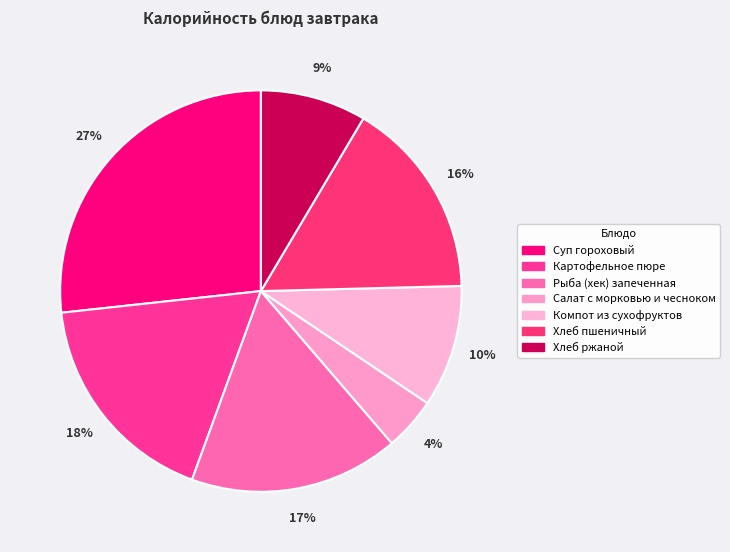

Count the number of slices in the pie.

7